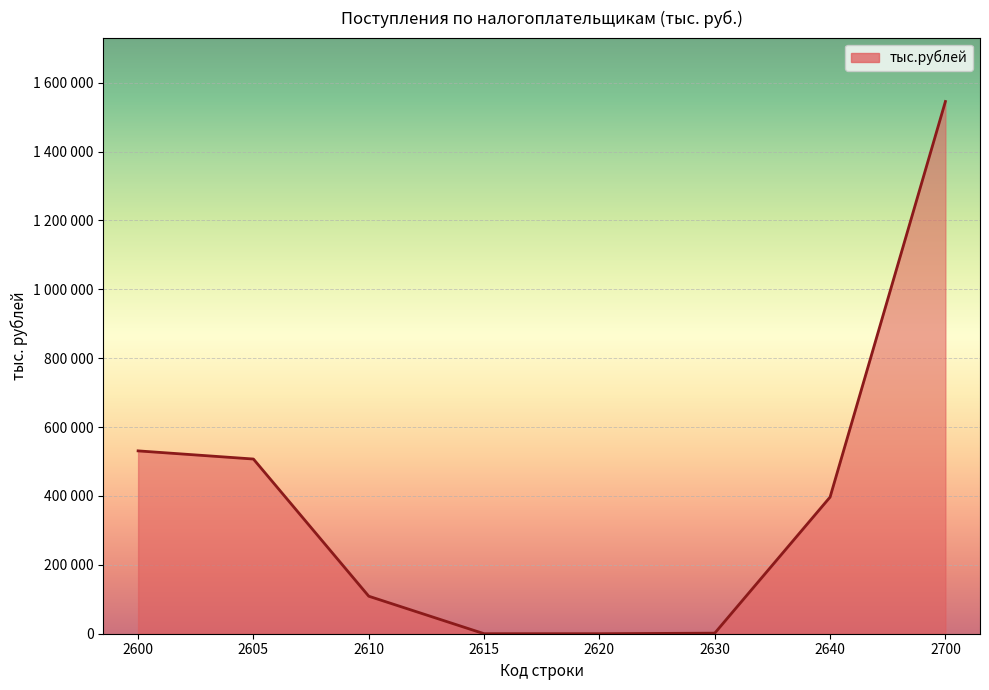

What is the sum of all values?

3091140